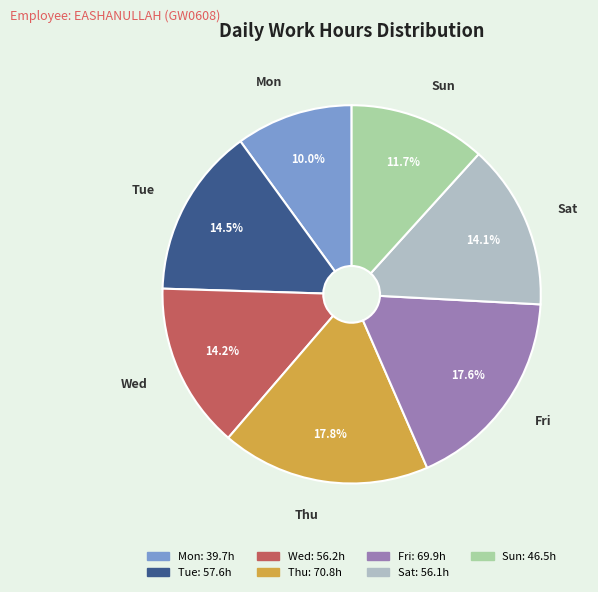

What percentage is the Sat slice, to the nearest percent?

14%